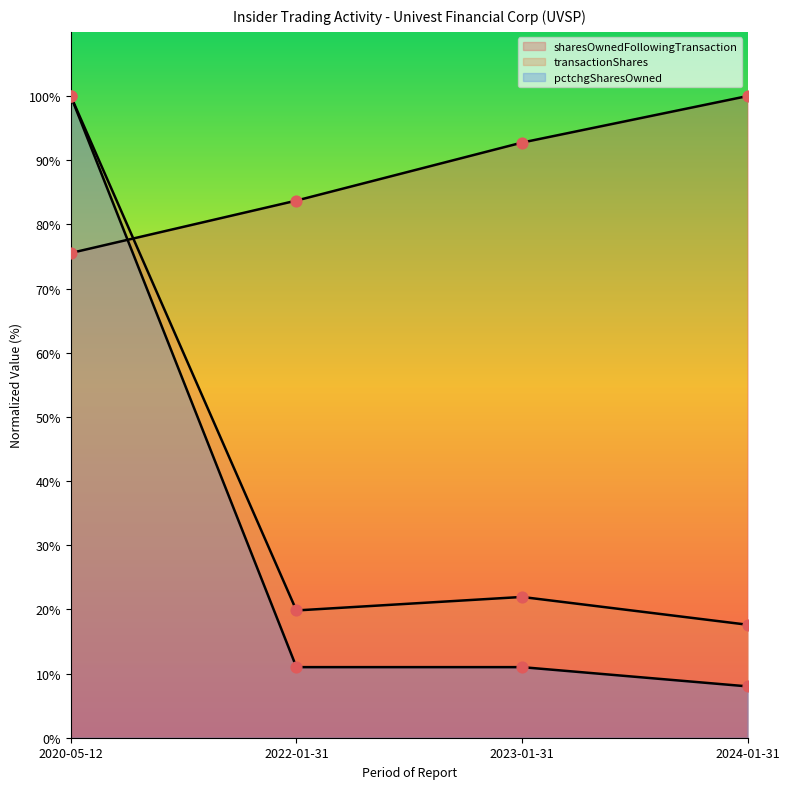

Which series contains the highest Y value?

transactionShares